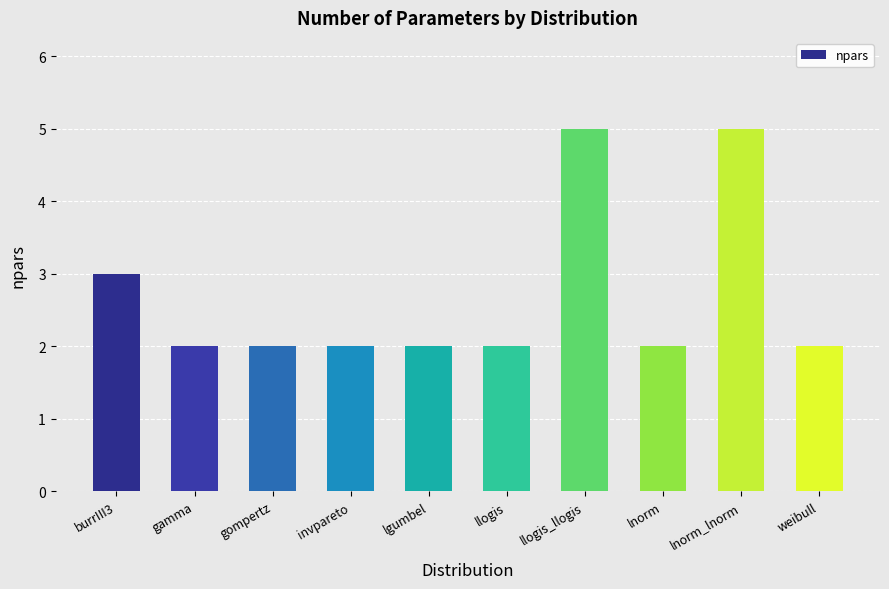

Is it true that the value at invpareto is 3?

False